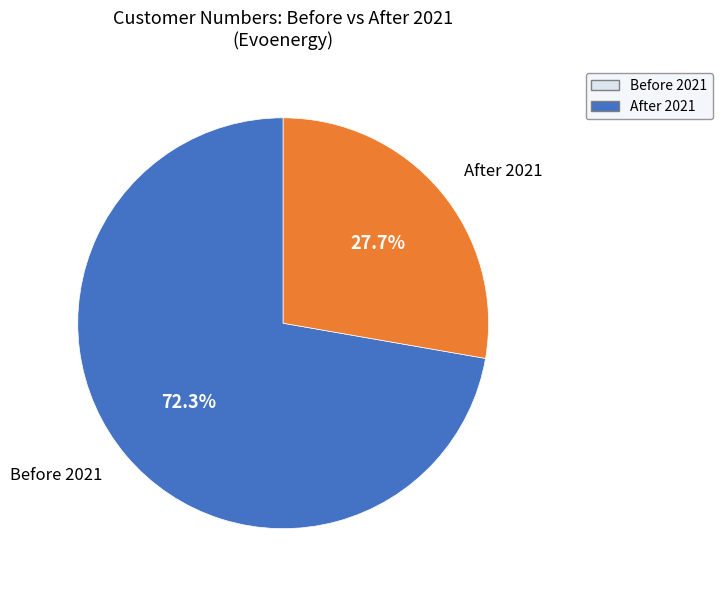

Is there a majority slice in this chart?

Yes